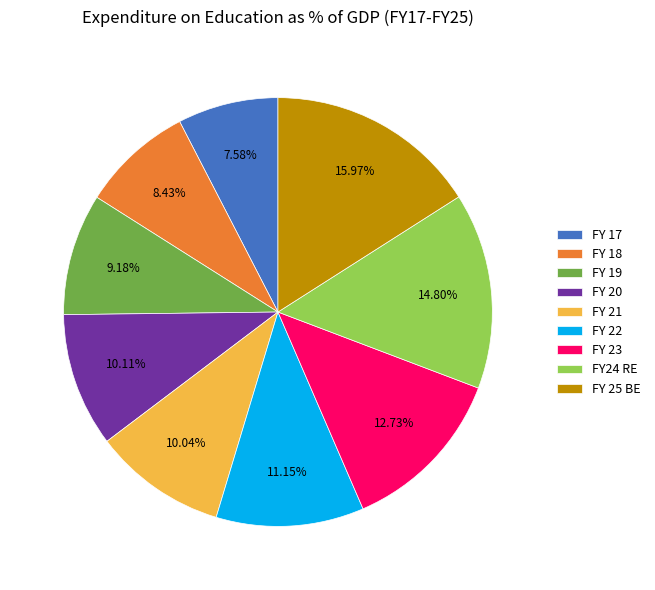

What is the ratio of the value at FY 19 to the value at FY 17?

1.2